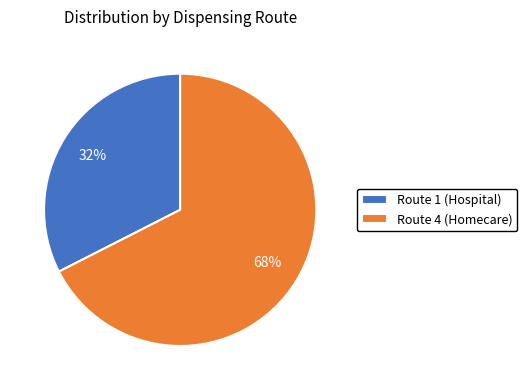

To the nearest percent, what is the combined percentage of Route 4 (Homecare) and Route 1 (Hospital)?

100%